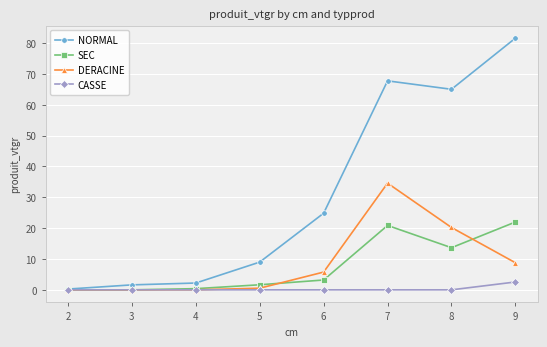

Which series has the largest range (max minus min)?

NORMAL